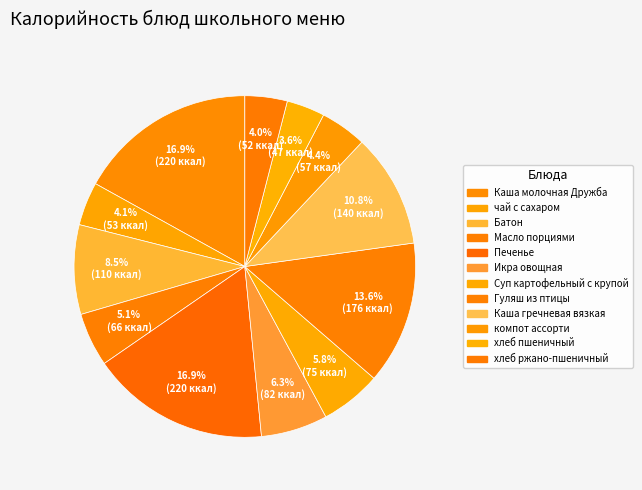

What is the change in value from Печенье to Каша гречневая вязкая?

-80.0